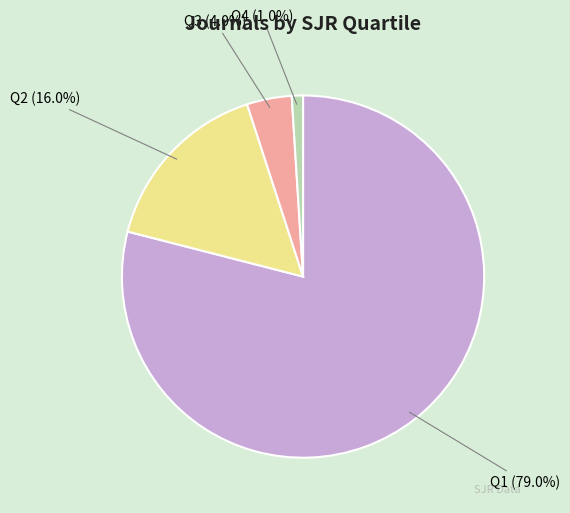

Does Q1 account for over 50% of the chart?

Yes